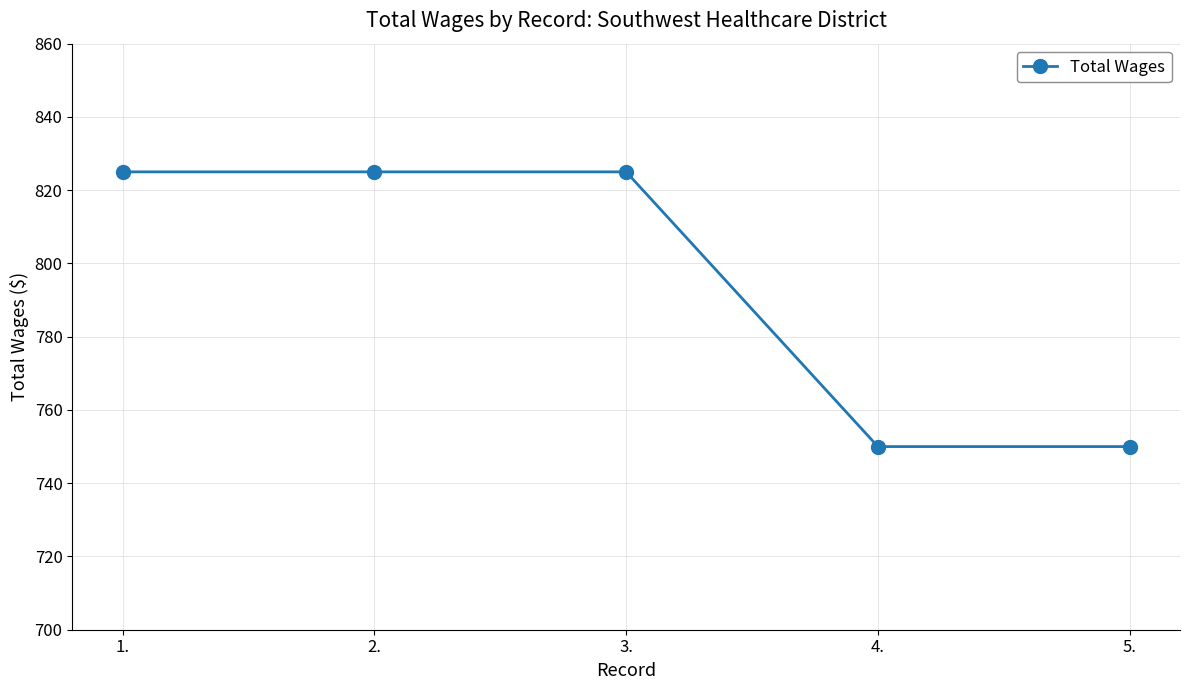

What is the label of the 2nd point from the right?

4.